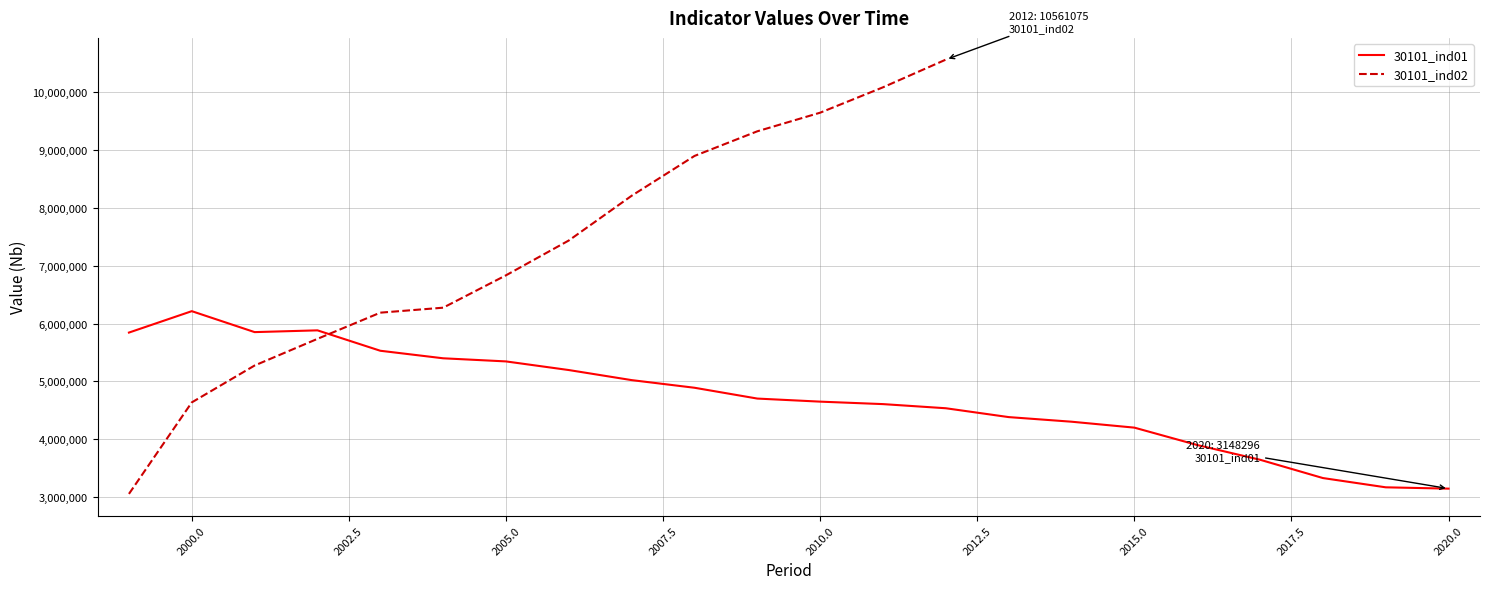

What is the lowest value of the 30101_ind01 series?

3148296